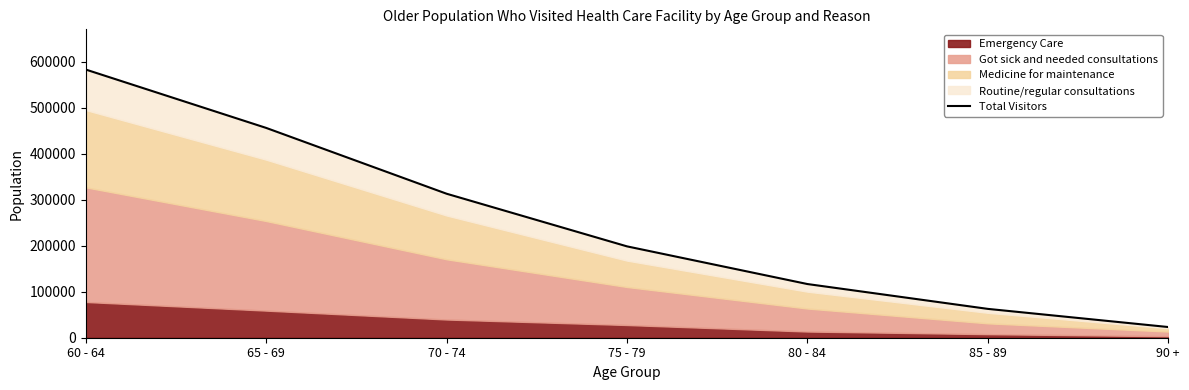

What value does the data have at 65 - 69, to the nearest 50?

456500